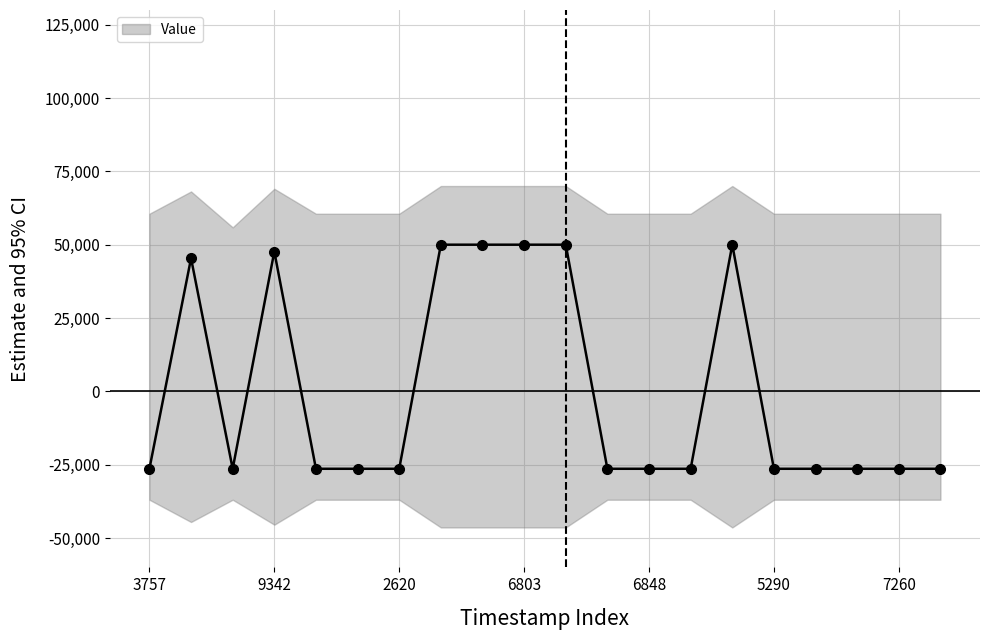

What is the maximum value for Value?

50000.0